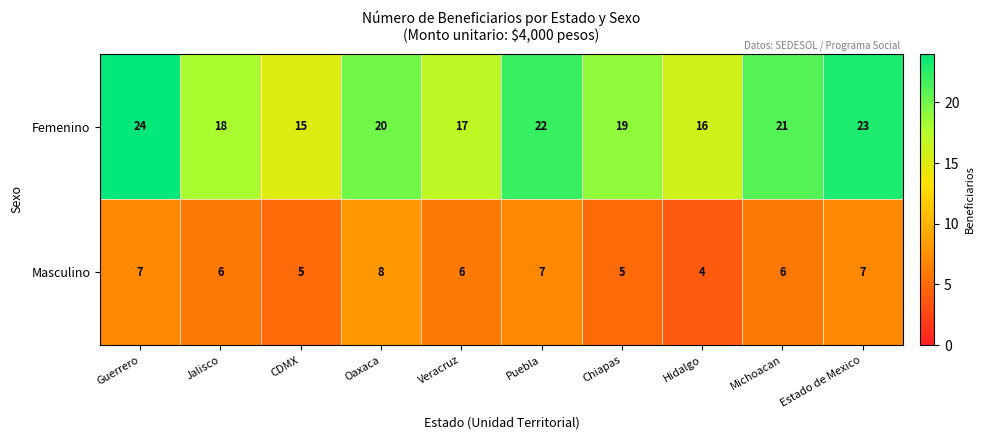

At which label is Femenino closest to 19?

Chiapas